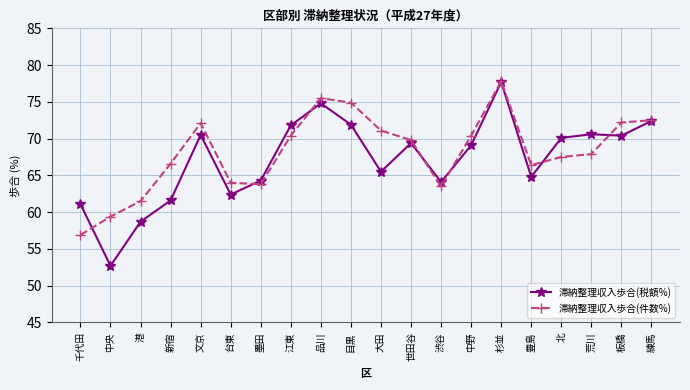

What is the value of the 滞納整理収入歩合(税額%) point at the 12th from the left?

69.4